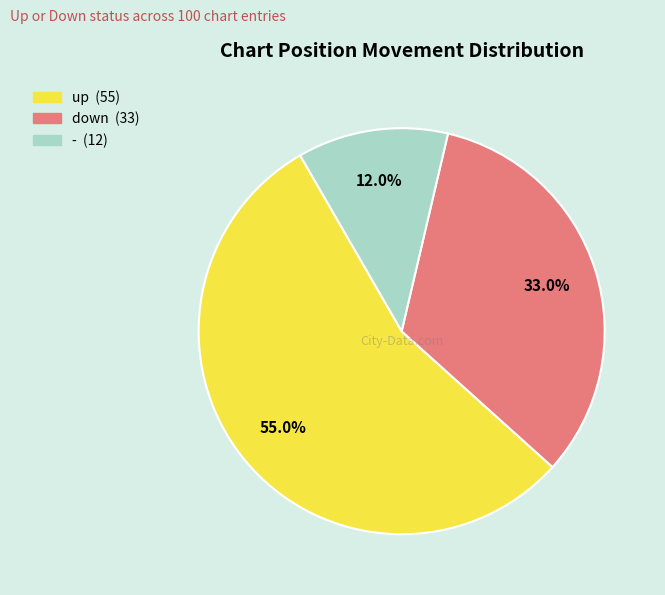

What is the smallest slice in the pie chart?

-